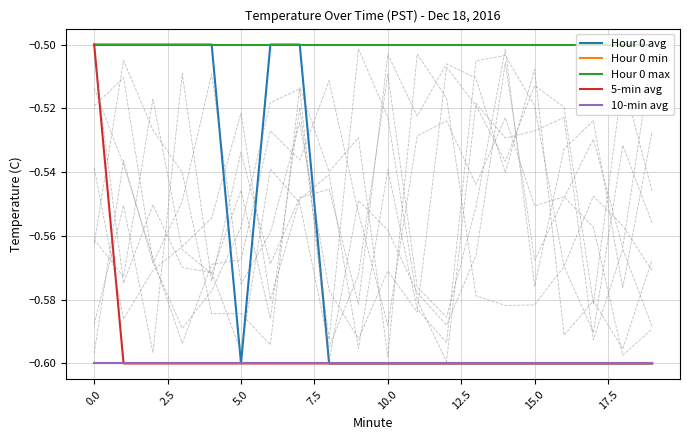

Read the 5-min avg value at 15.0.

-0.6